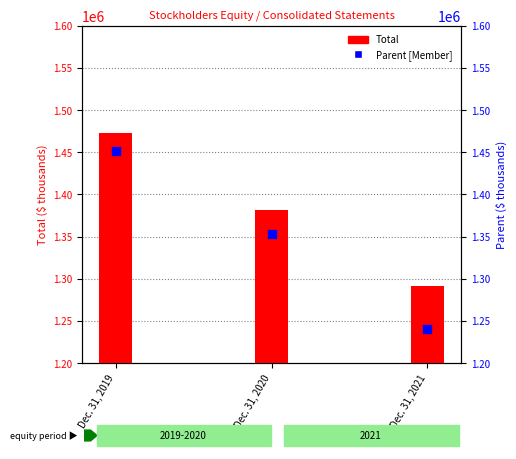

Which series contains the highest Y value?

Total